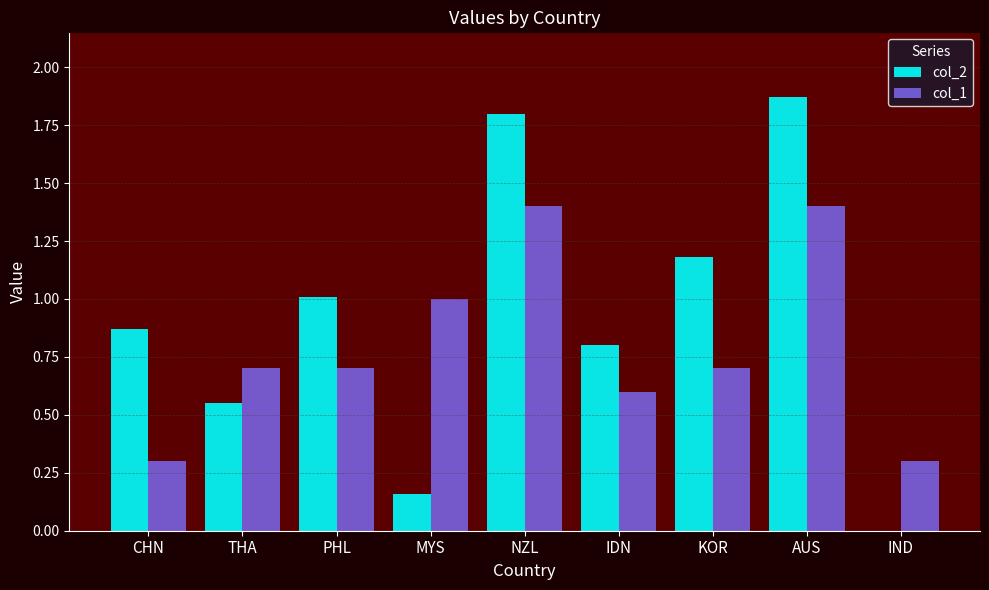

What is the total value across all series at PHL?

1.7